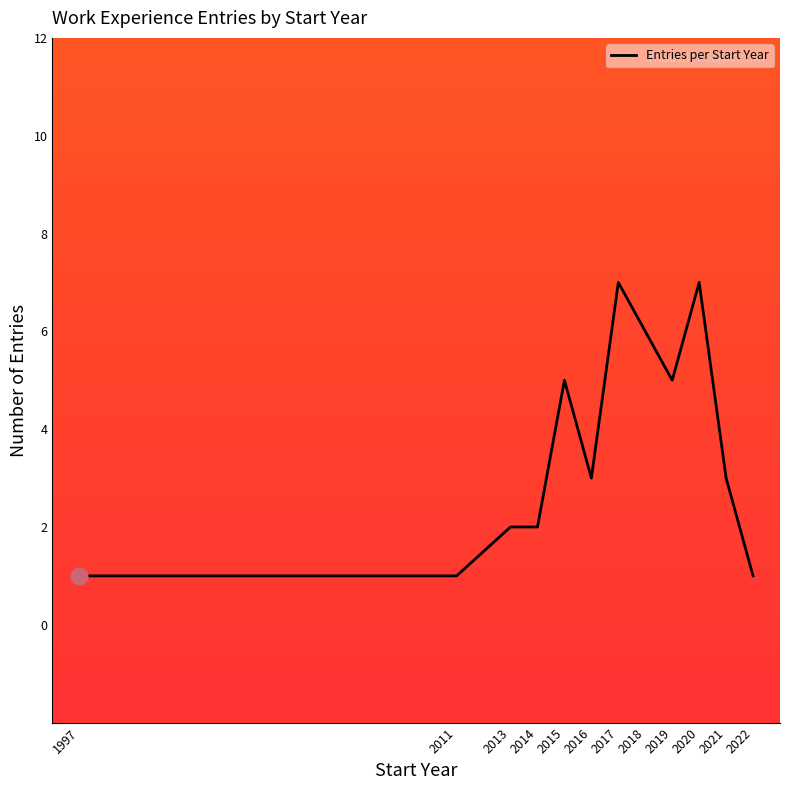

Is it true that the value at 2017 is 7?

True